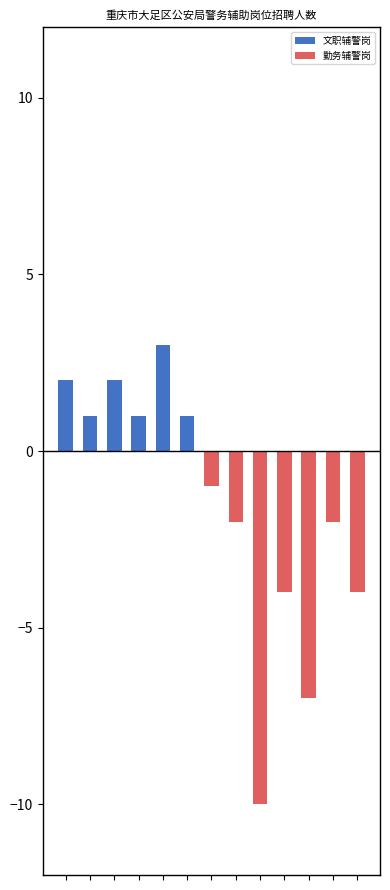

Reading left to right, list all the values displayed in this chart.

文职辅警岗: 0=2	1=1	2=2	3=1	4=3	5=1	6=0	7=0	8=0	9=0	10=0	11=0	12=0
勤务辅警岗: 0=0	1=0	2=0	3=0	4=0	5=0	6=-1	7=-2	8=-10	9=-4	10=-7	11=-2	12=-4